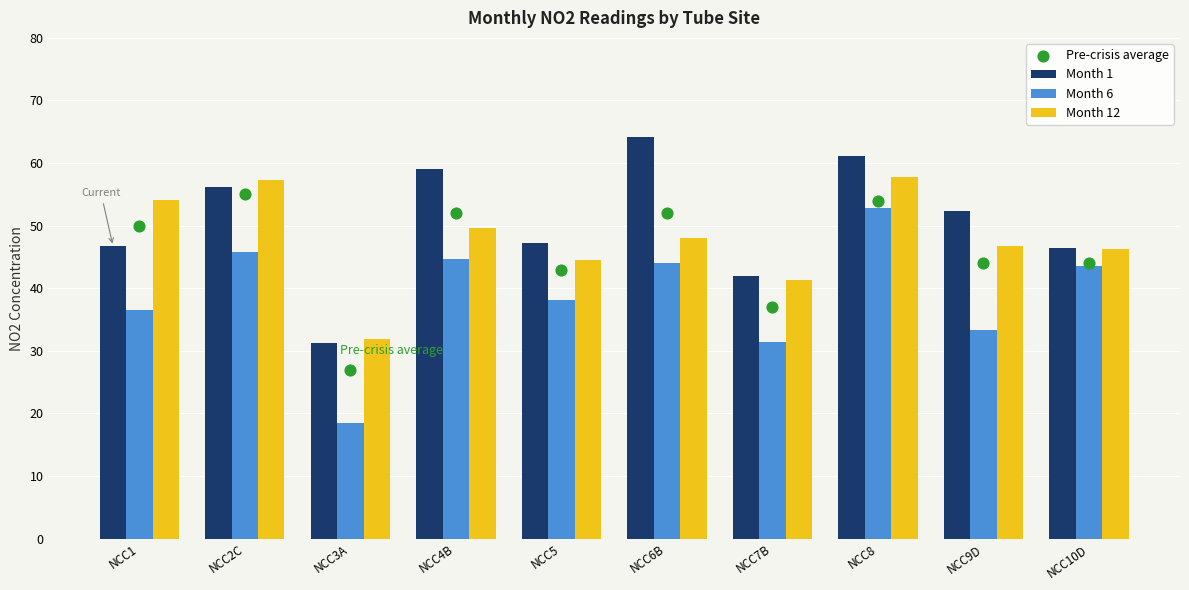

Which series contains the highest Y value?

Month 1